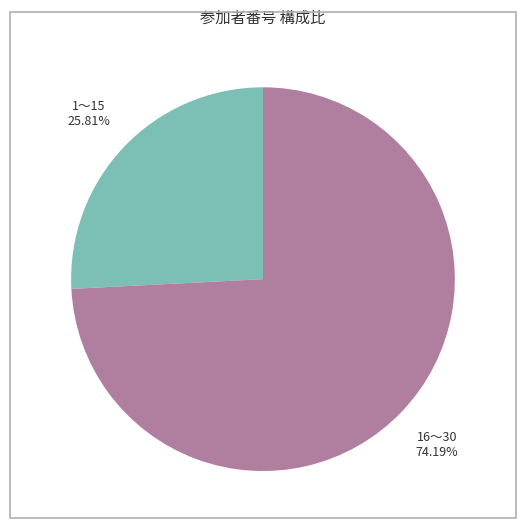

How many slices are in this pie chart?

2